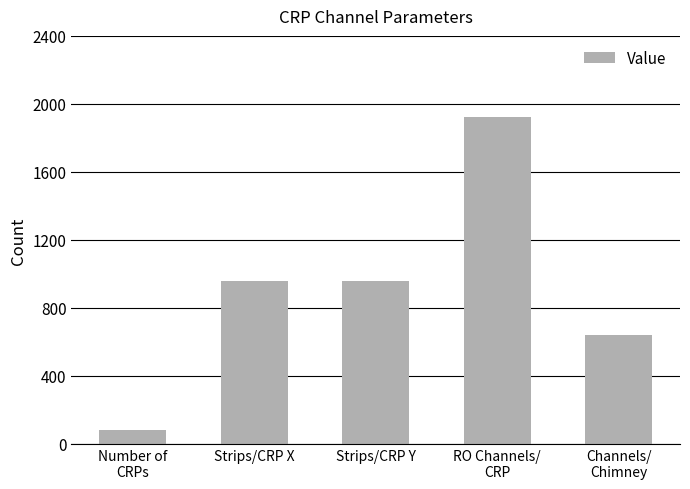

Are the bars horizontal?

No